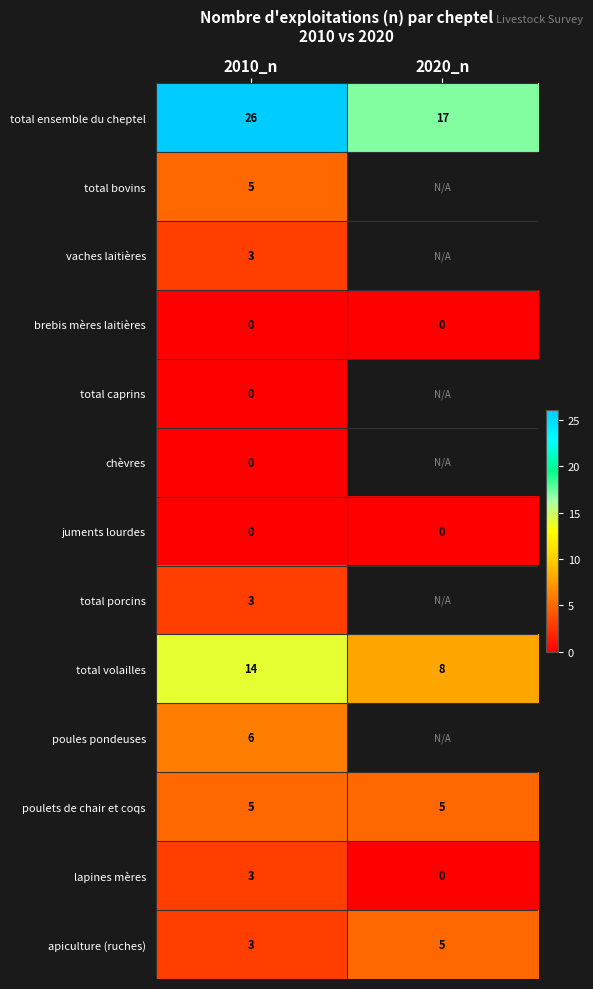

How many data points does each series have?

2